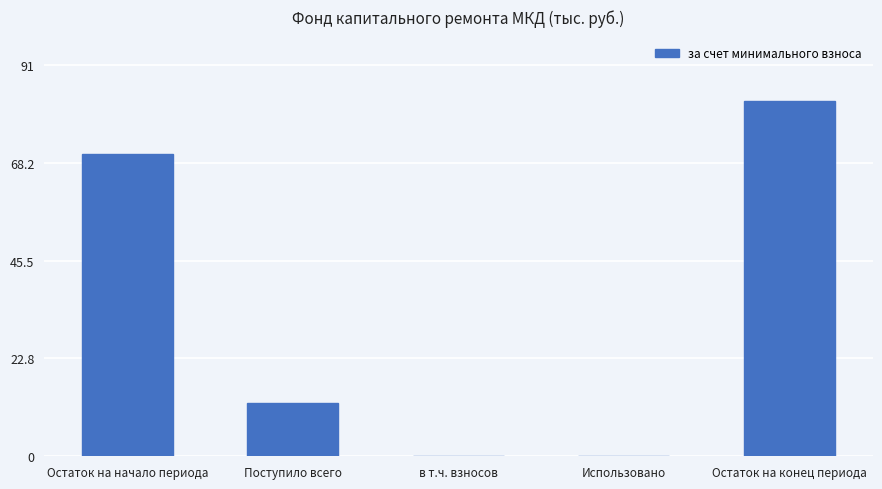

How many values exceed 12?

3